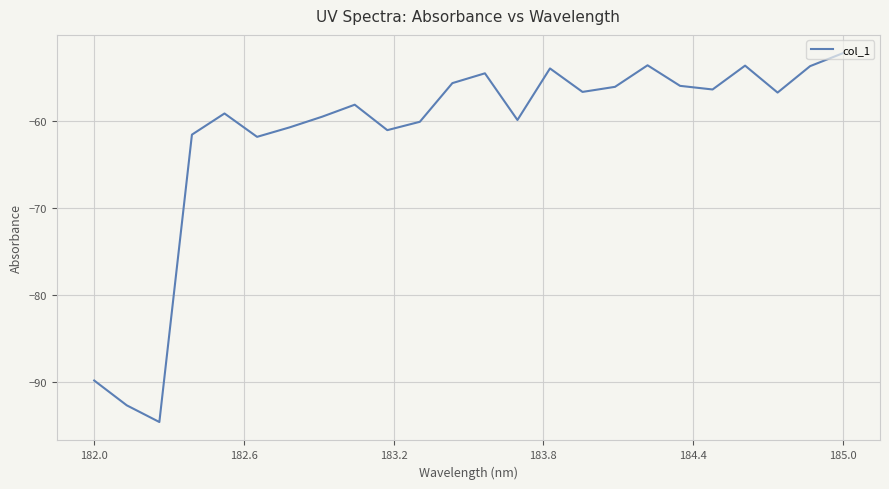

What is the average value?

-61.6